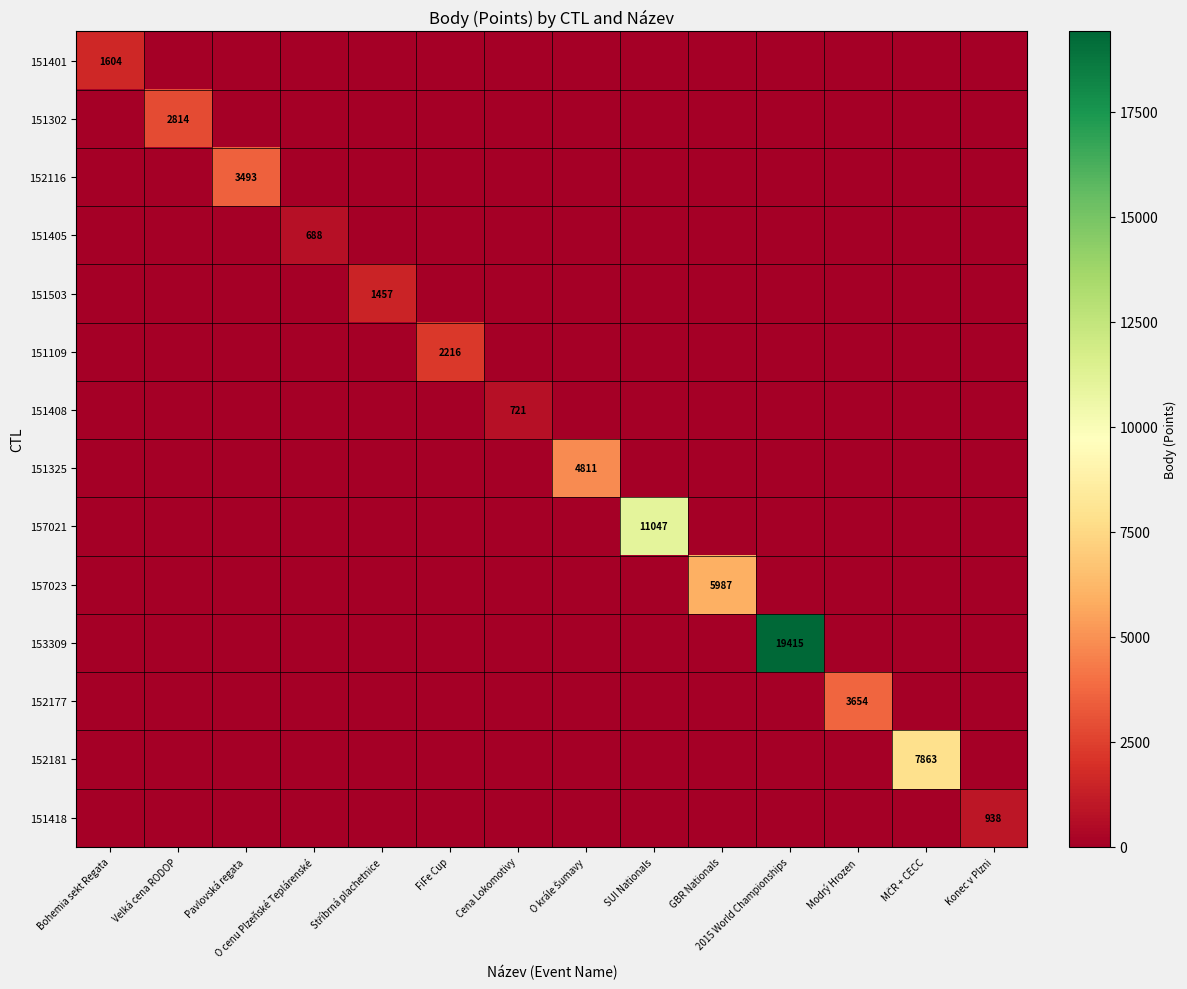

Is it true that 151405 equals 397 at GBR Nationals?

False